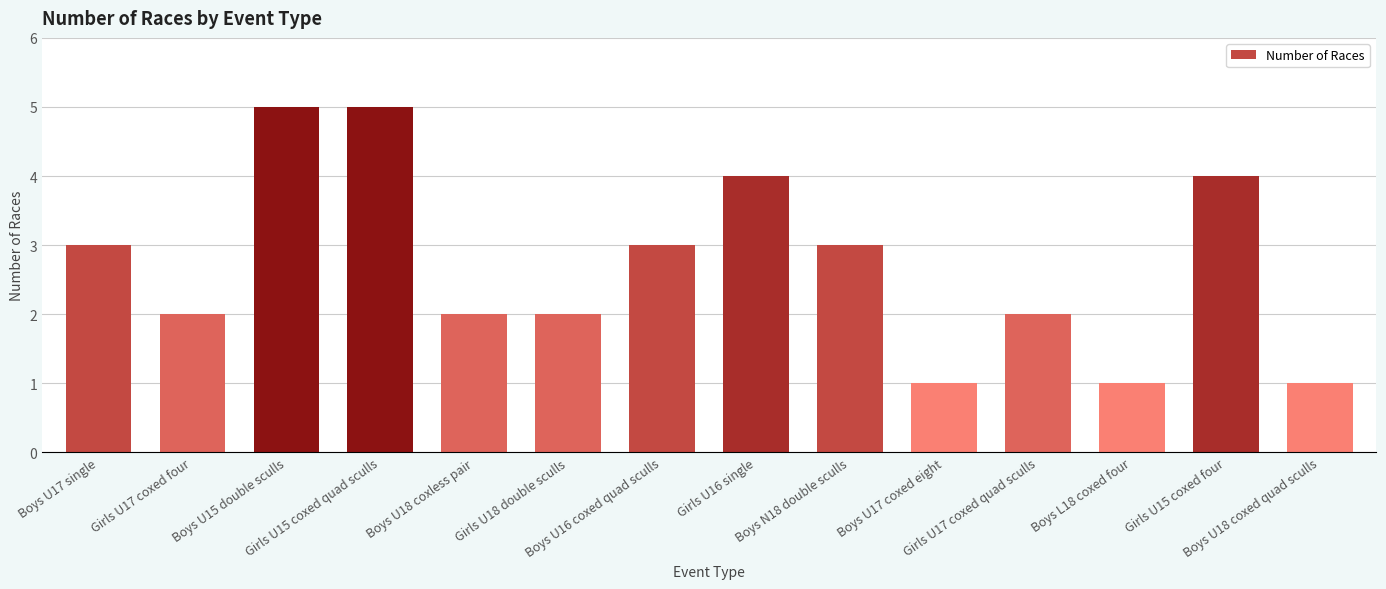

What is the maximum value shown in the chart?

5